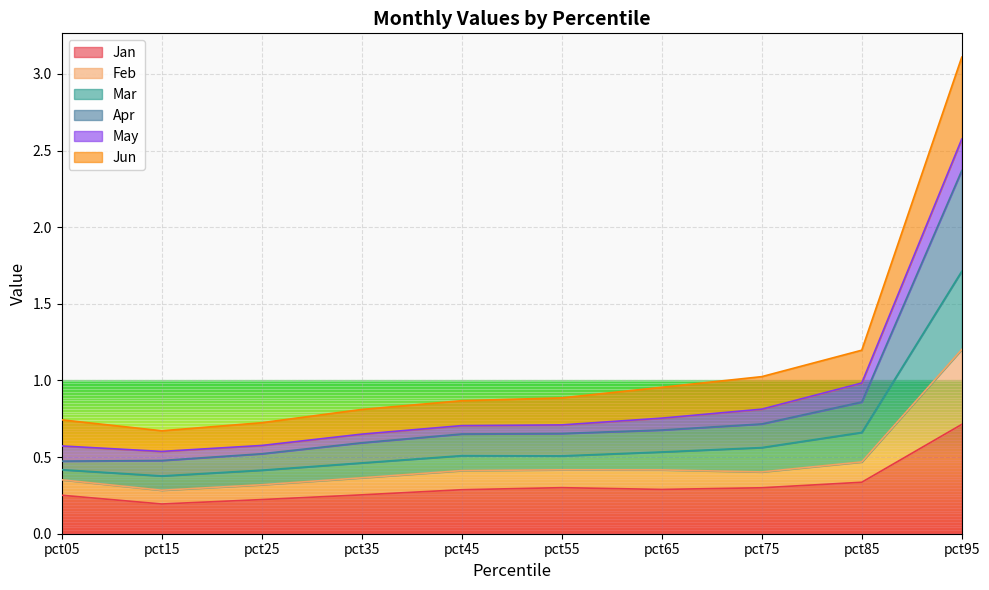

True or false: Apr and Jan intersect in this chart.

False